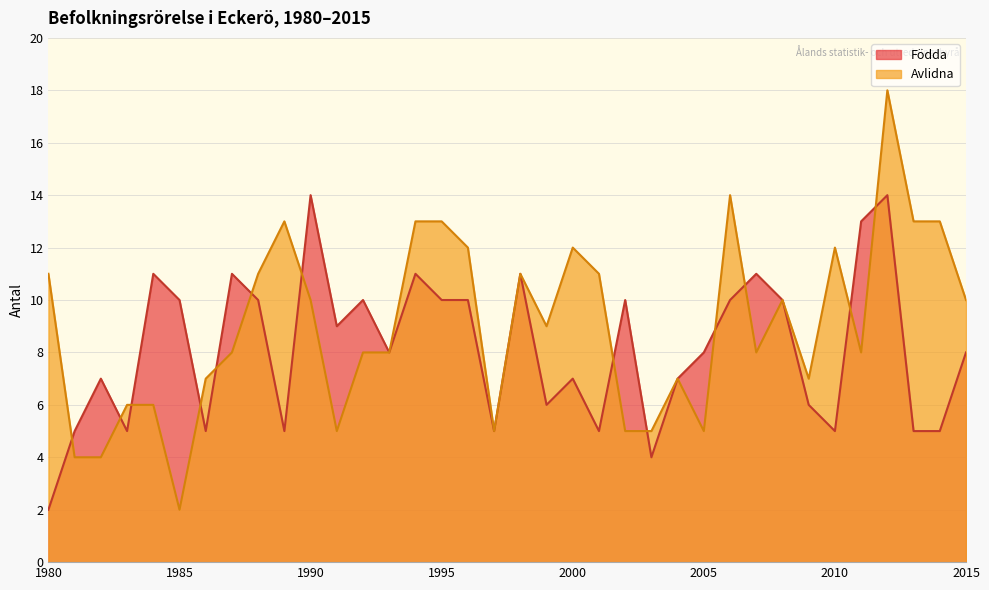

How many times do Födda and Avlidna cross each other?

13